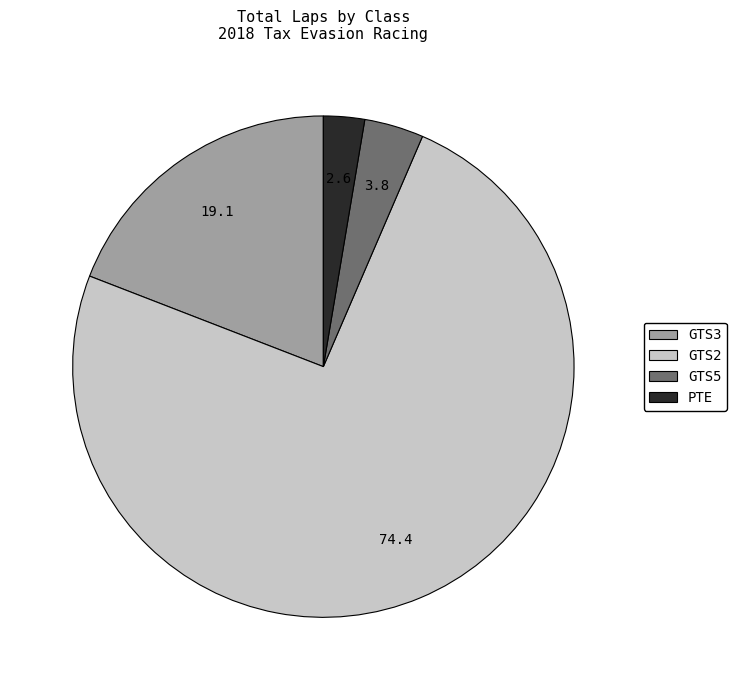

Which category has the smallest portion of the pie?

PTE